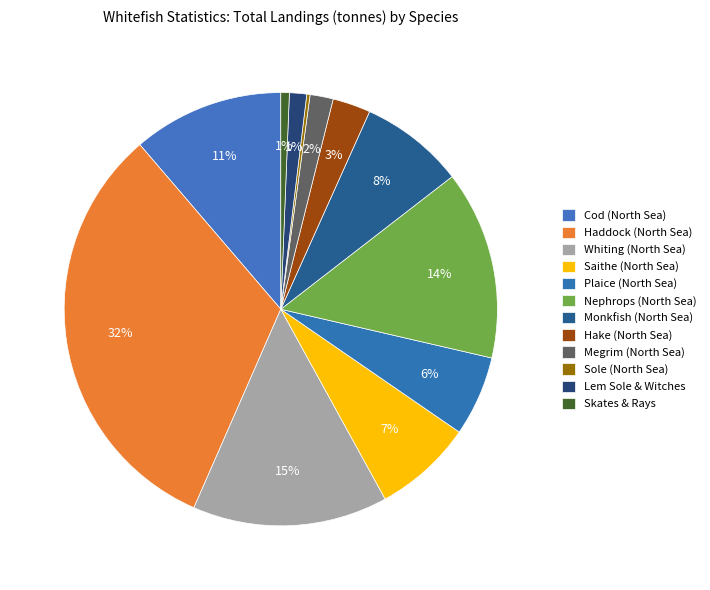

How many slices are in this pie chart?

12